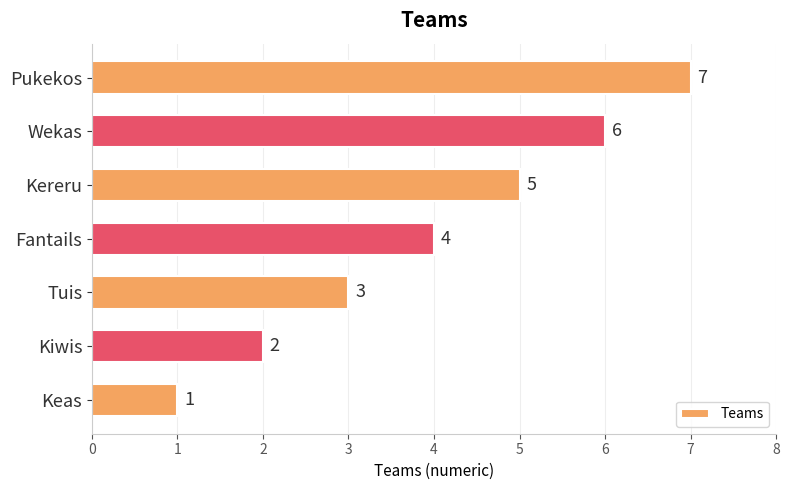

Approximately how many times larger is the value at Fantails compared to Wekas?

0.7